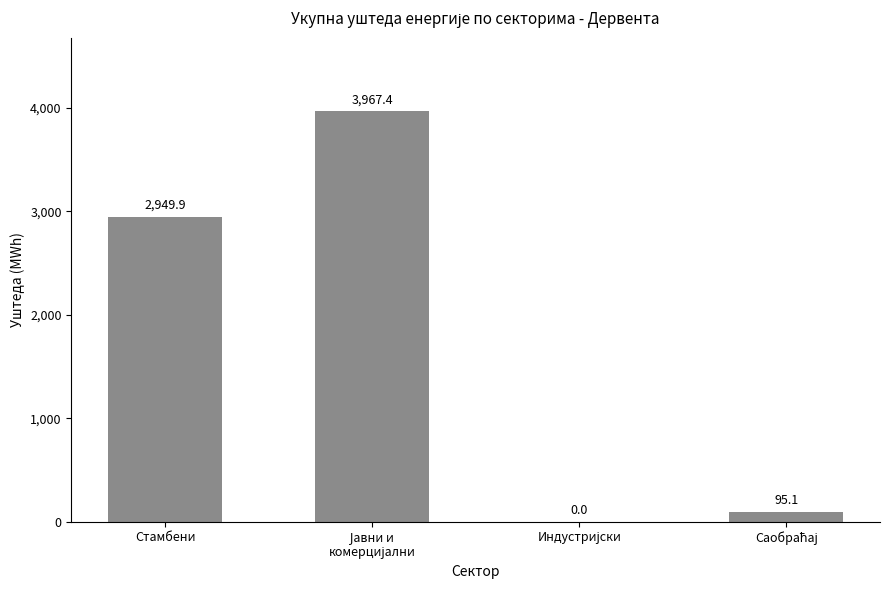

How many categories are shown in the chart?

4